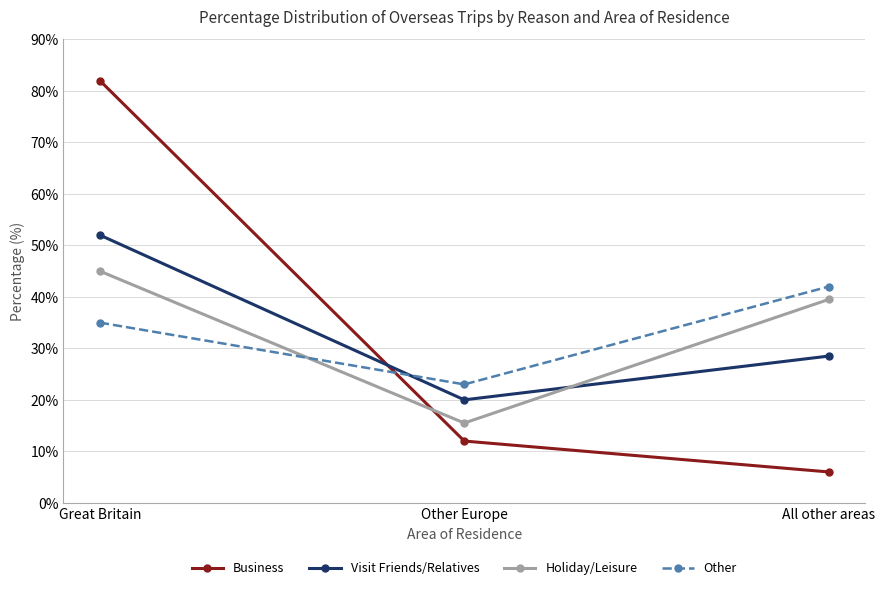

What value does the Holiday/Leisure series have at Other Europe?

15.5